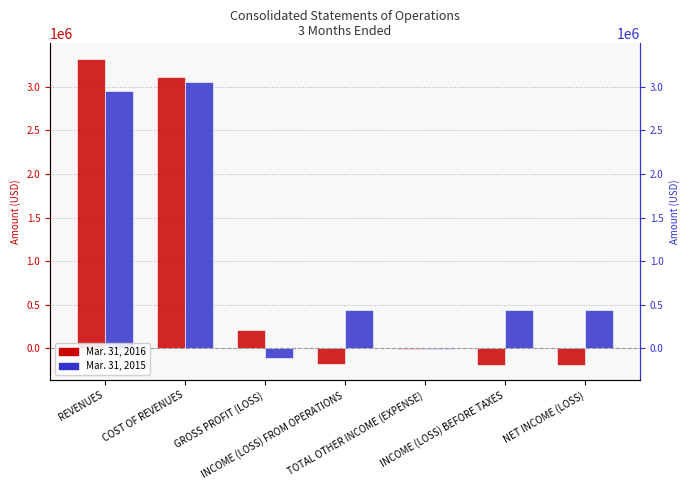

What is the spread (max minus min) of values at COST OF REVENUES?

59941